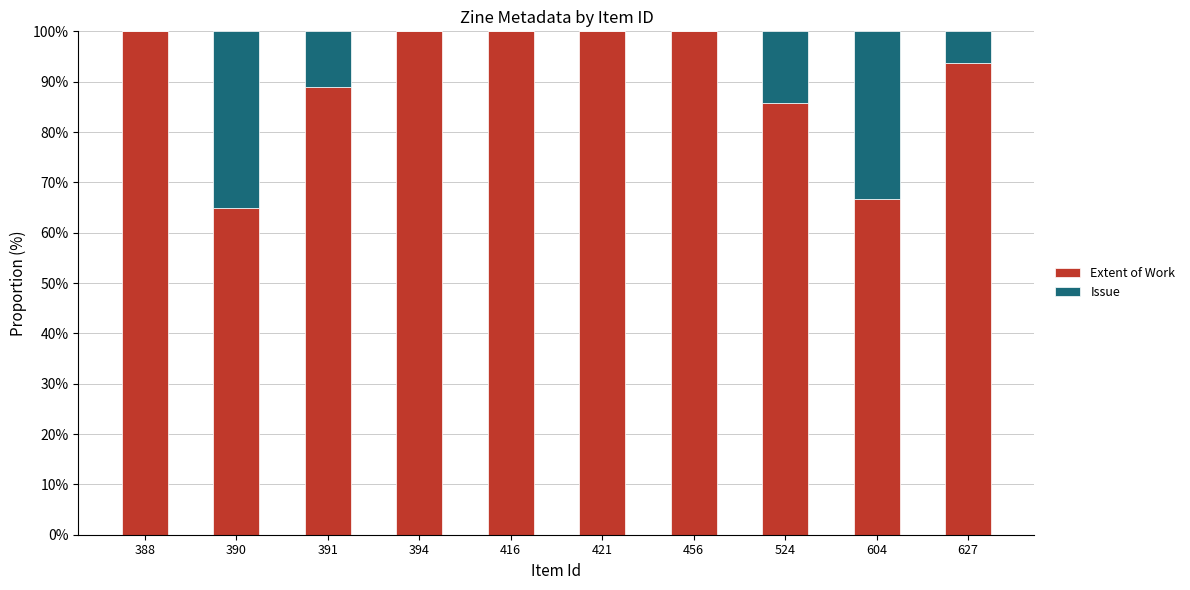

The Extent of Work series shows 64.9 at 390. True or false?

True